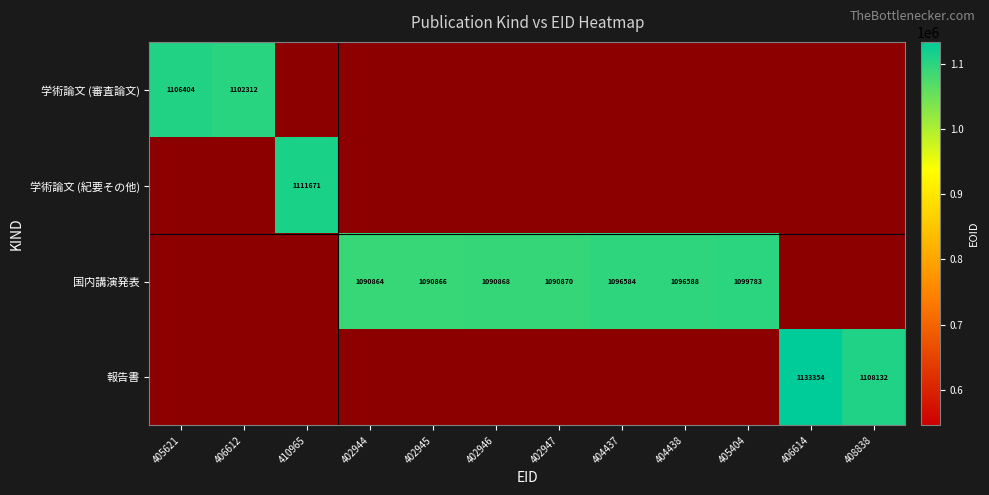

True or false: 国内講演発表 has a value of 1099783 at 405404.

True